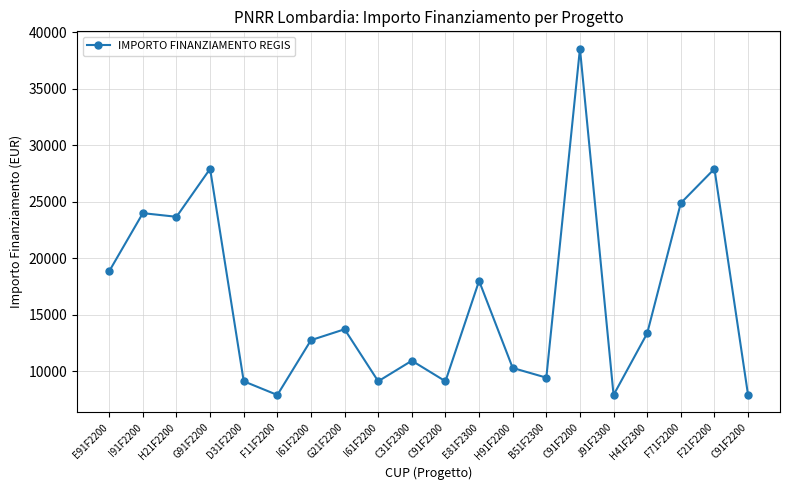

Is this an area chart (filled region under the line)?

No